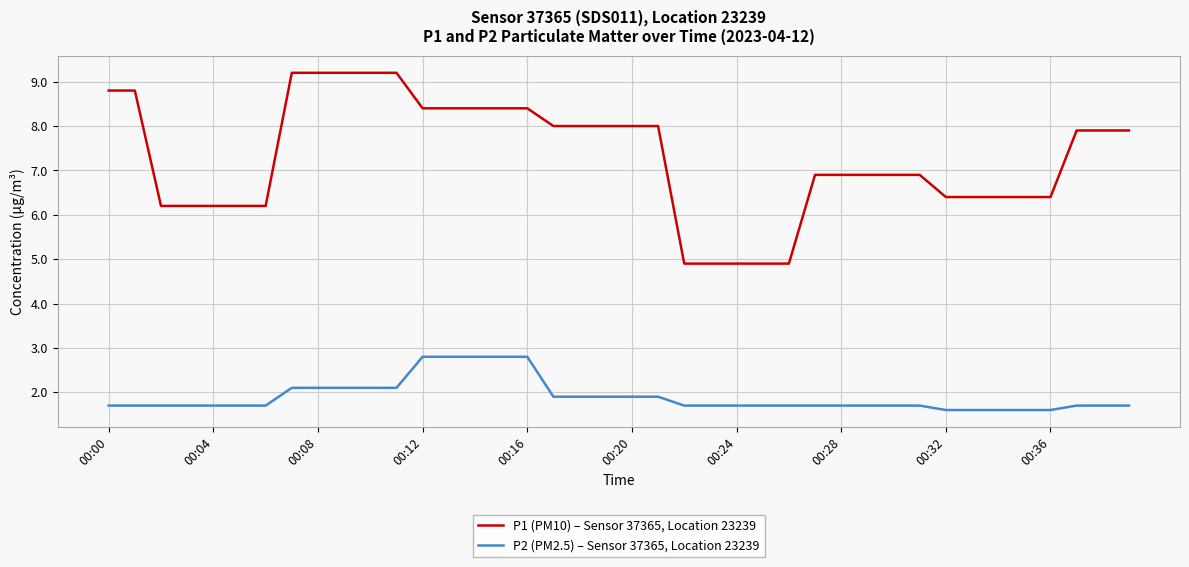

Which series has the largest total across all categories?

P1 (PM10) – Sensor 37365, Location 23239